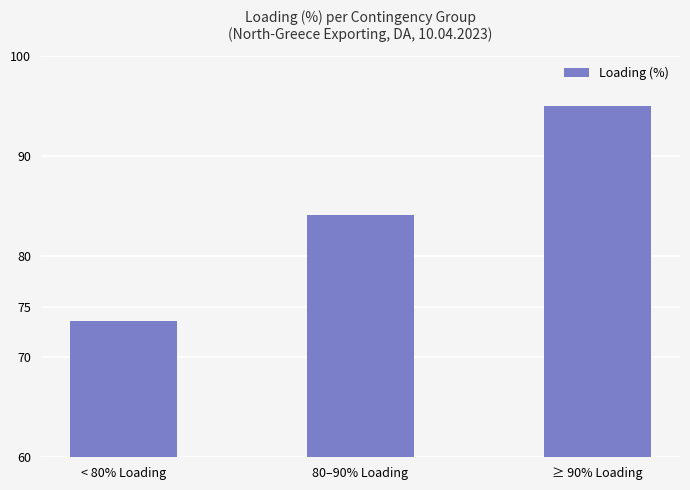

Are the bars grouped side by side (vs. stacked)?

No